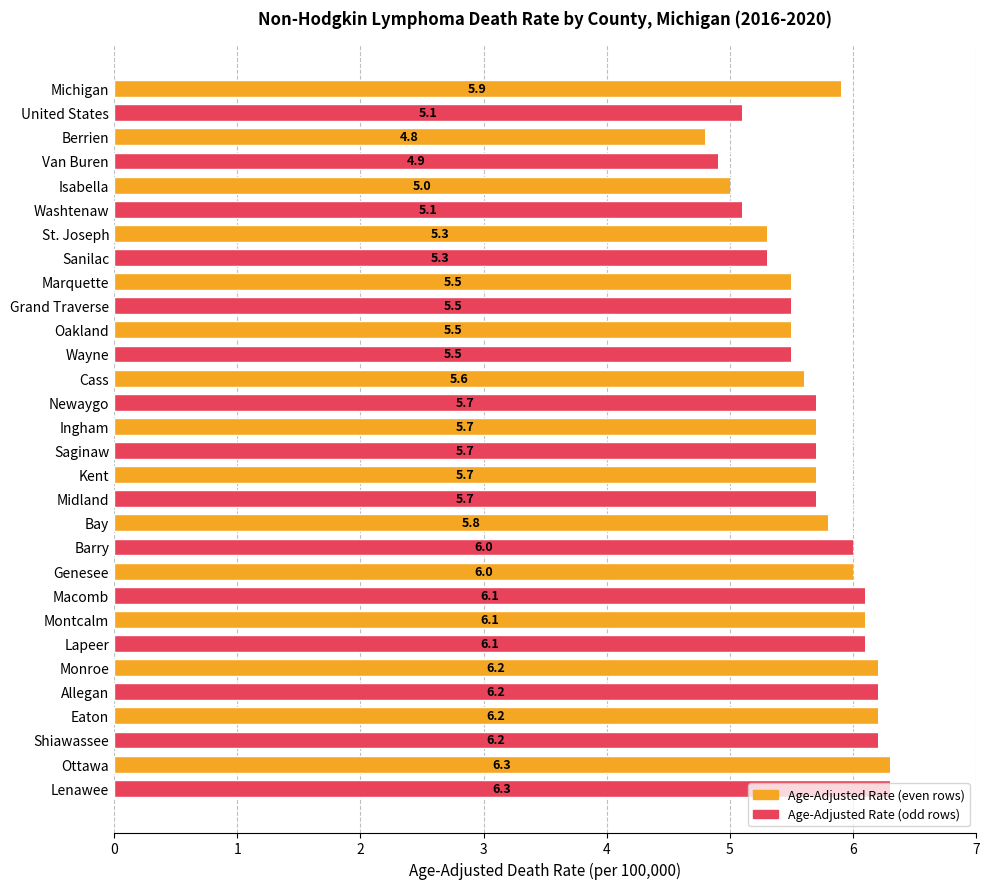

Is it true that the value at Eaton is 6.2?

True